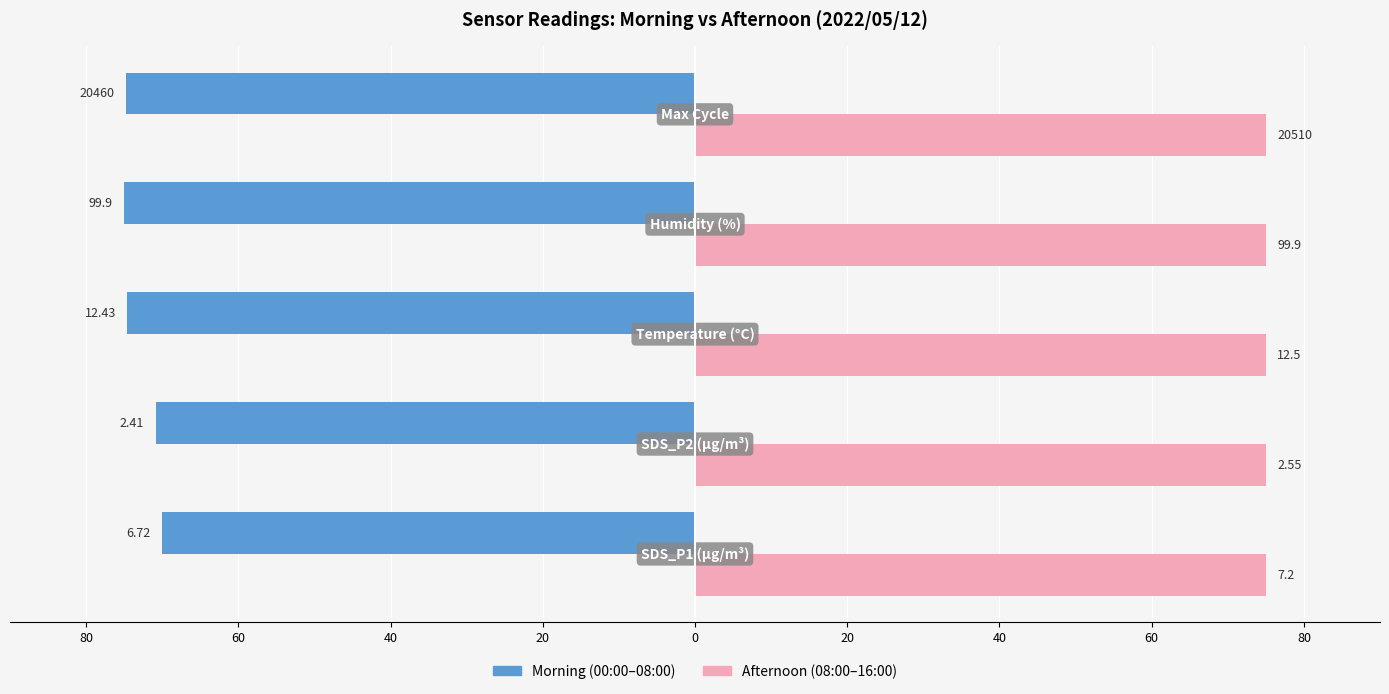

The Morning (00:00-08:00) series shows -70.9 at 60. True or false?

True